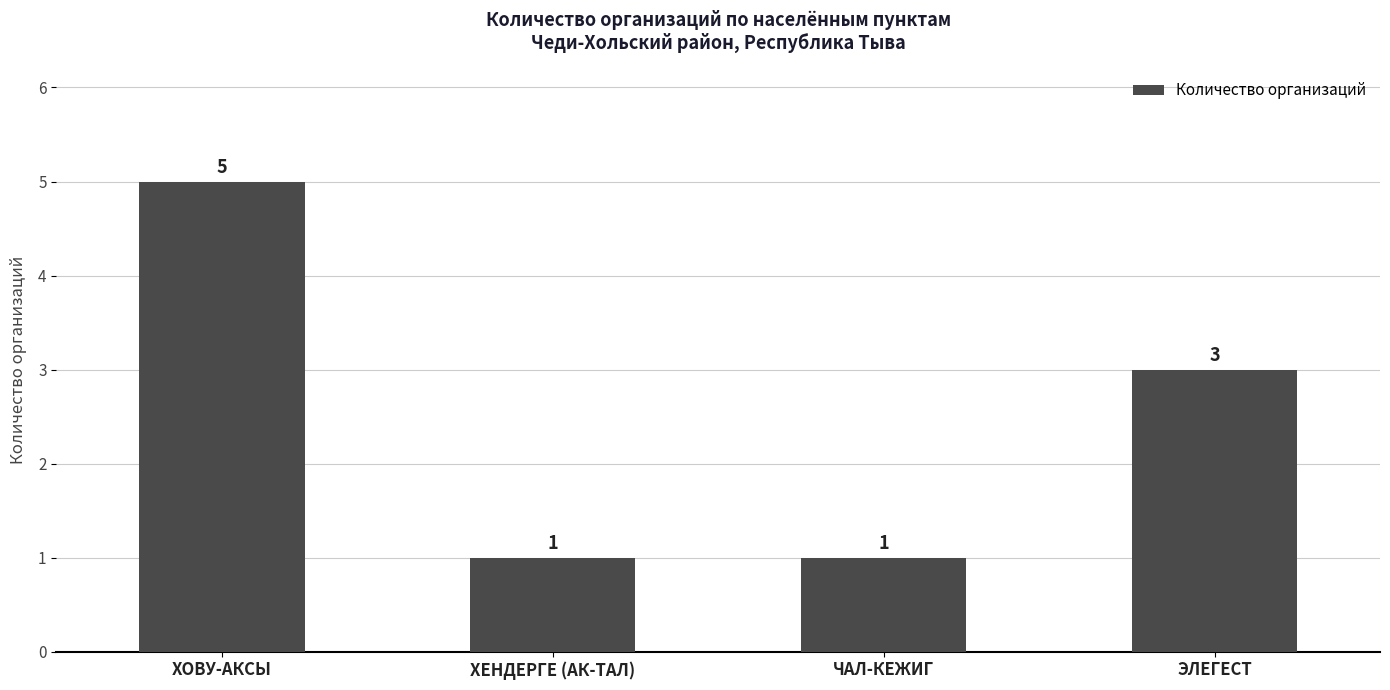

Where does the data first go above 3?

ХОВУ-АКСЫ